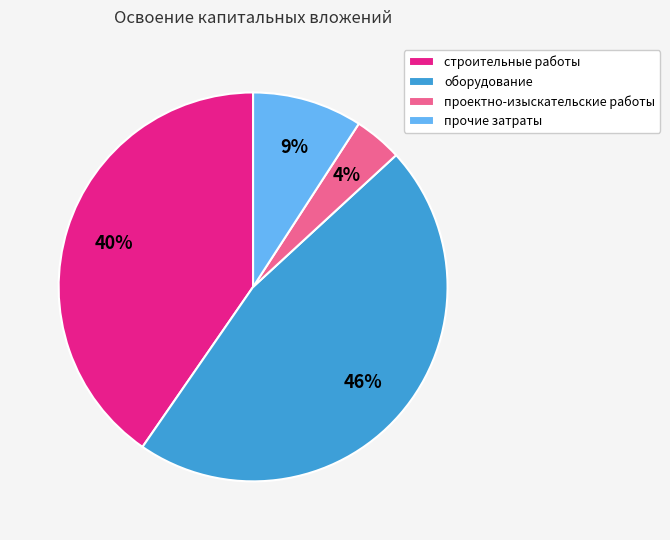

To the nearest percent, what is the combined percentage of строительные работы and оборудование?

87%